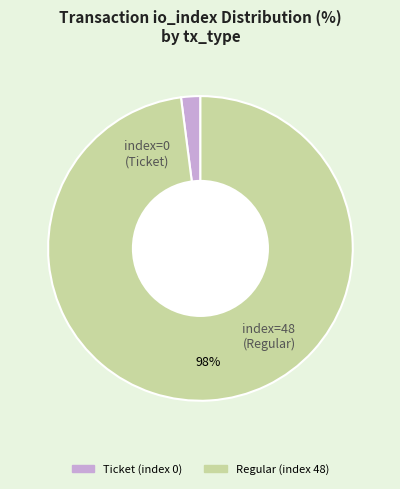

The Ticket (index 0) slice represents 11% of the pie. True or false?

False